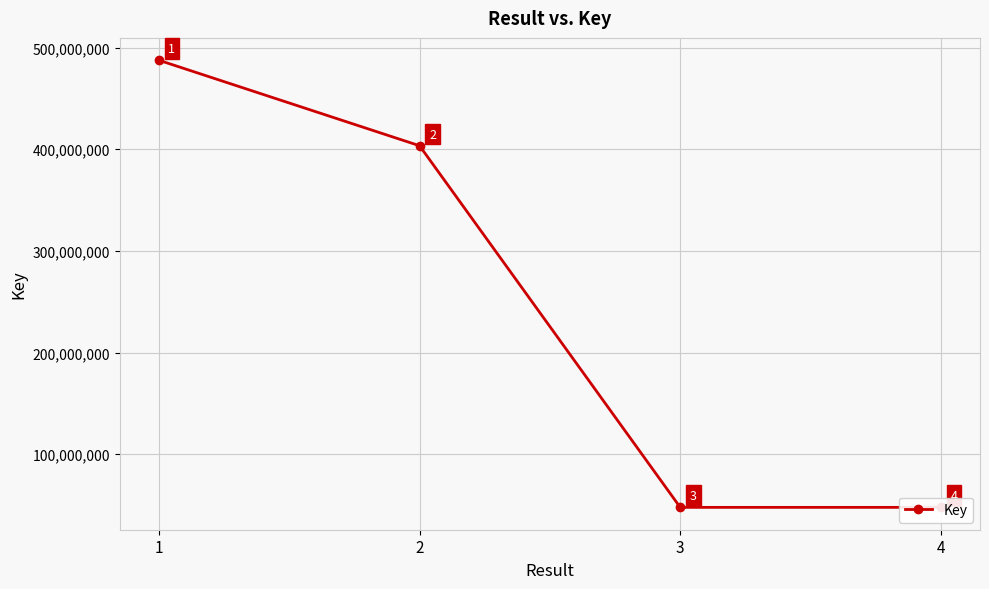

What is the value of the 4th point from the left?

47757774